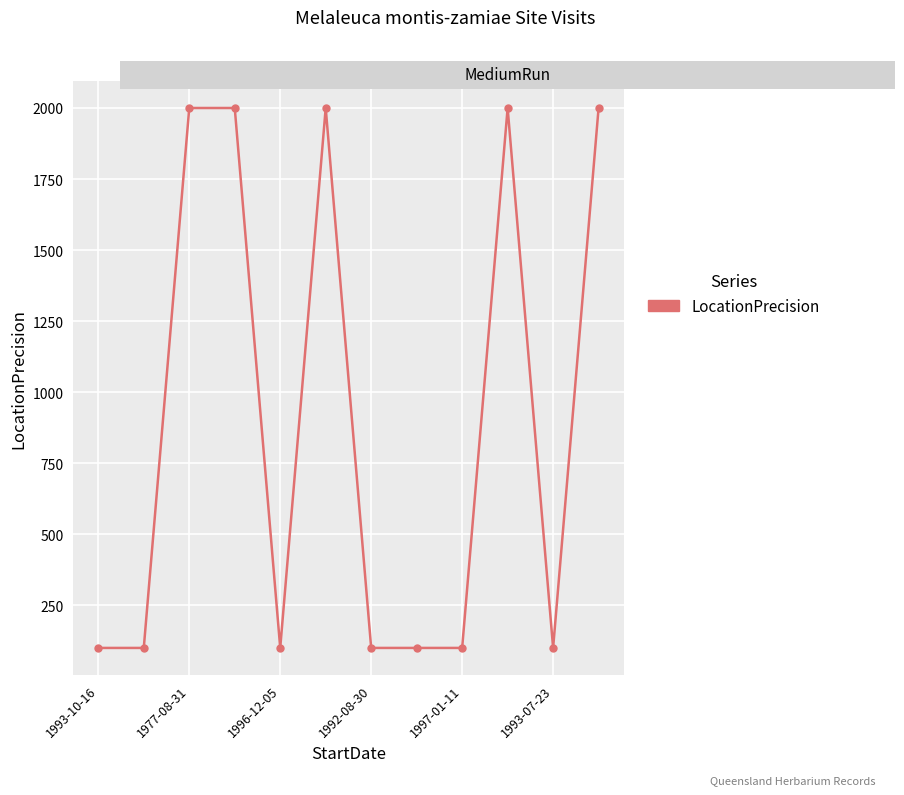

What is the minimum value shown in the chart?

100